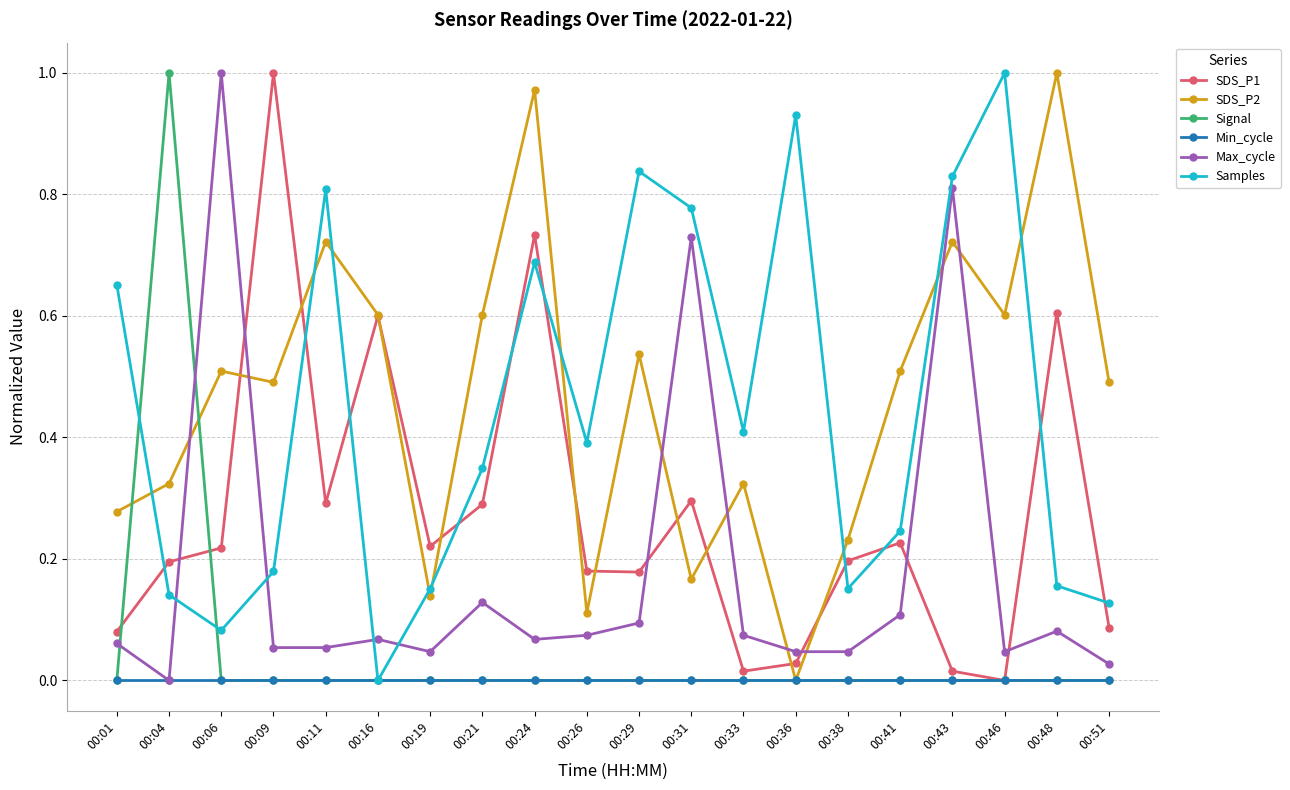

Between 00:04 and 00:16, which series saw the biggest shift?

Signal